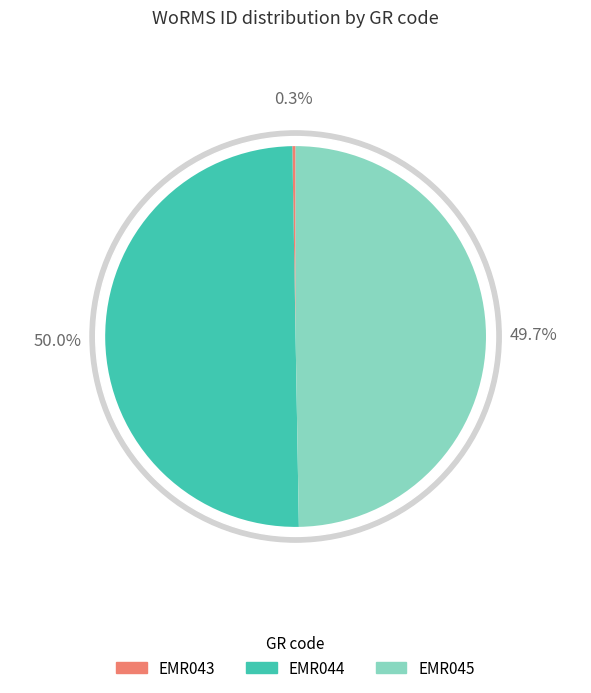

To the nearest percent, what is the combined percentage of EMR045 and EMR043?

50%